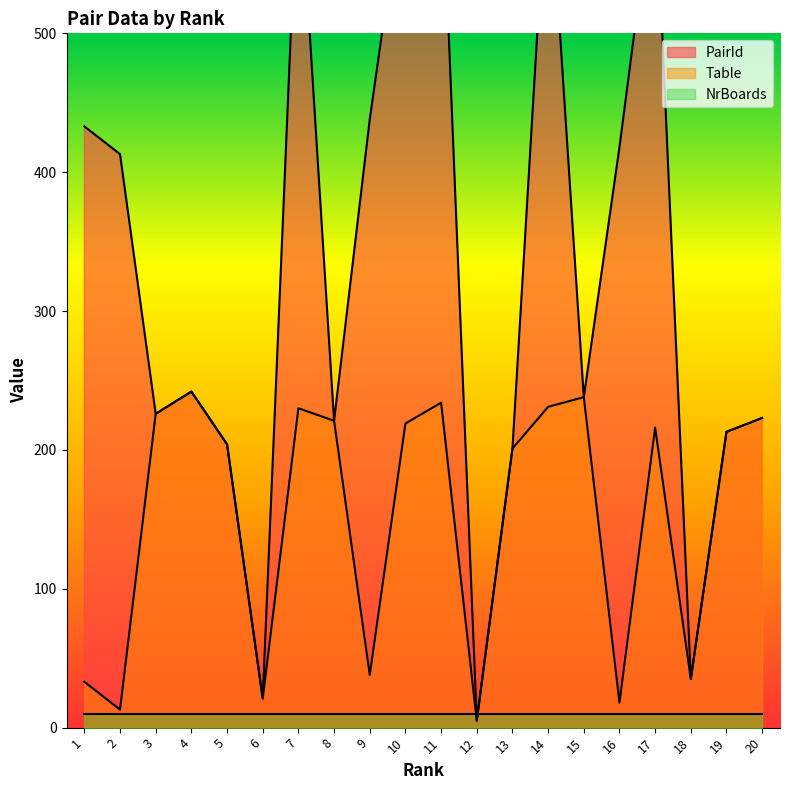

What is the lowest value of the Table series?

5